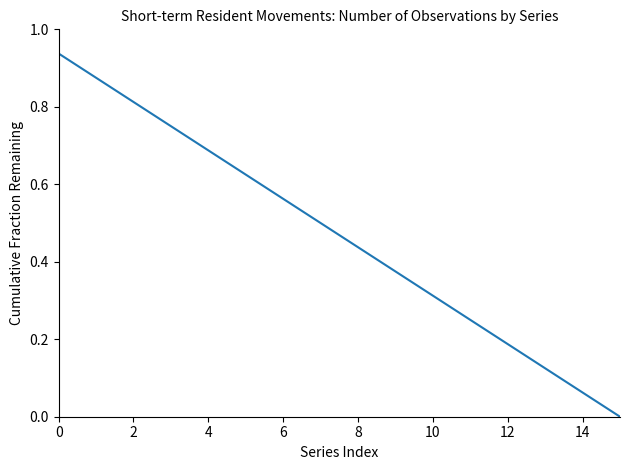

Does the chart display data point markers on the line(s)?

No